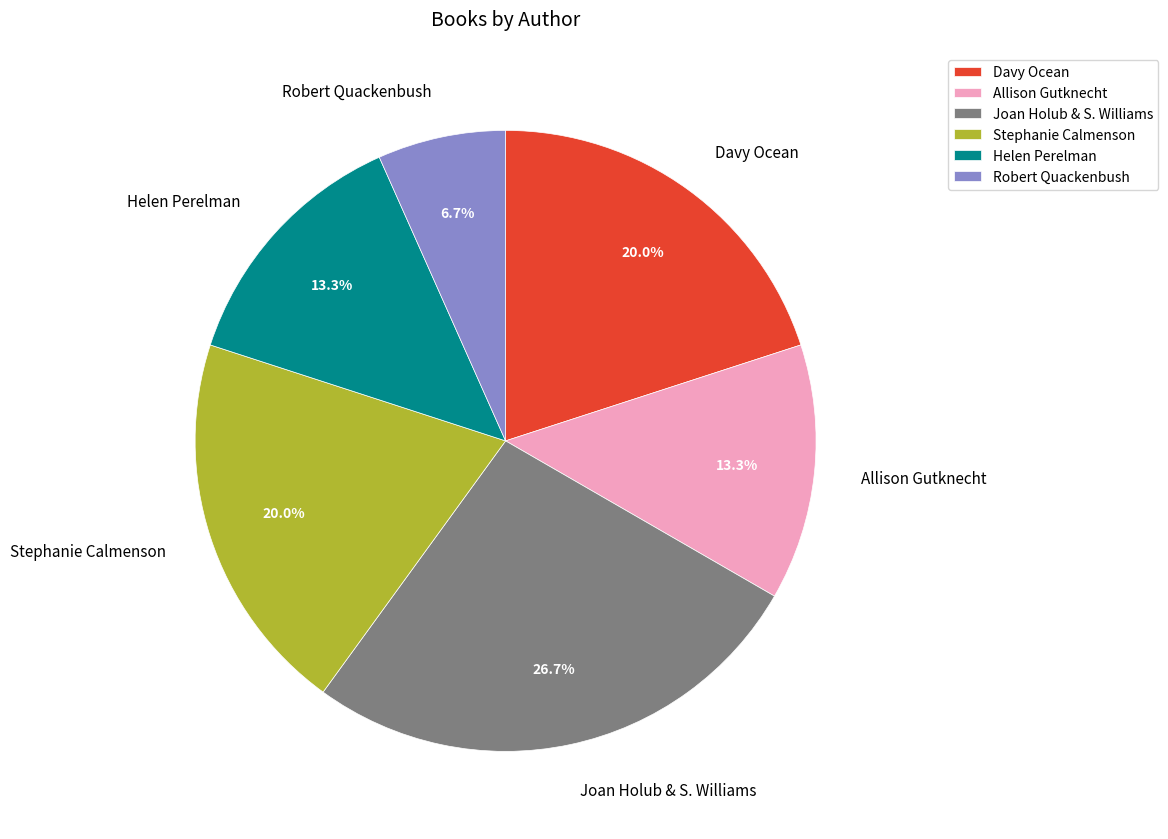

What percentage do Helen Perelman and Robert Quackenbush together represent?

20.0%